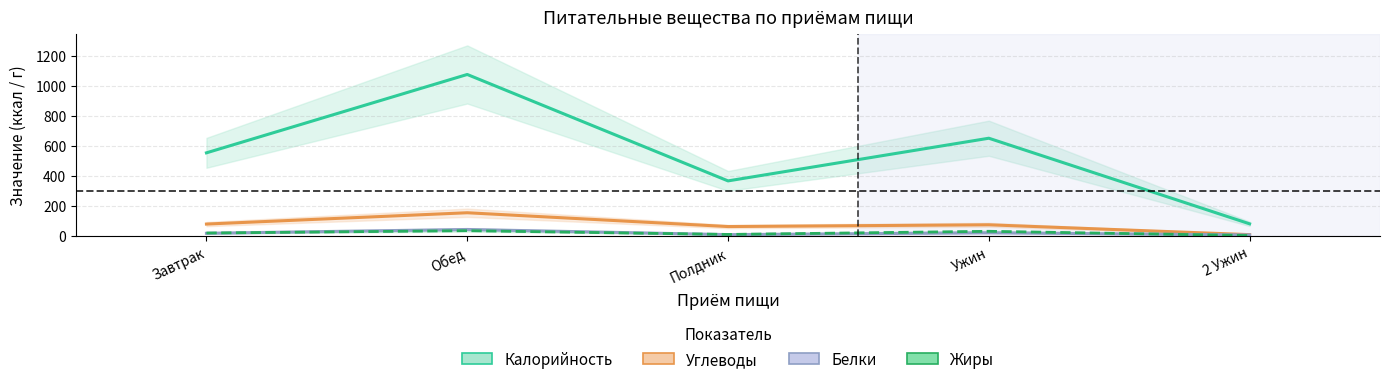

At which category does Жиры reach its first local peak?

Обед